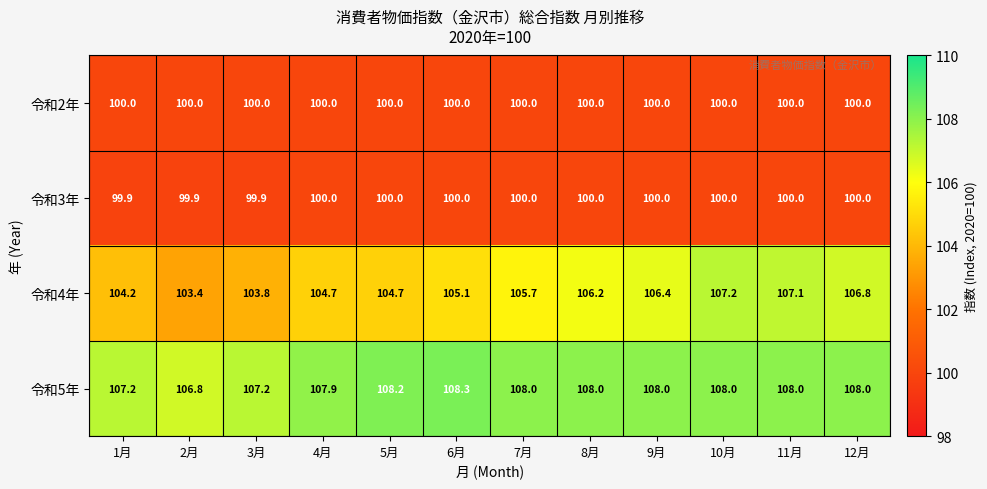

True or false: 令和5年 has a value of 73.5 at 5月.

False